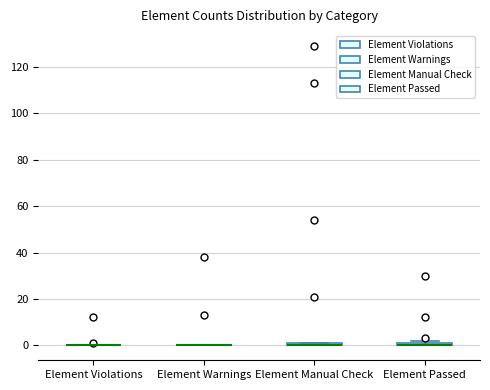

Where is the lower edge of the box for Element Manual Check on the y-axis? The values are not printed on the chart, so give them approximately, as read against the axis.

0